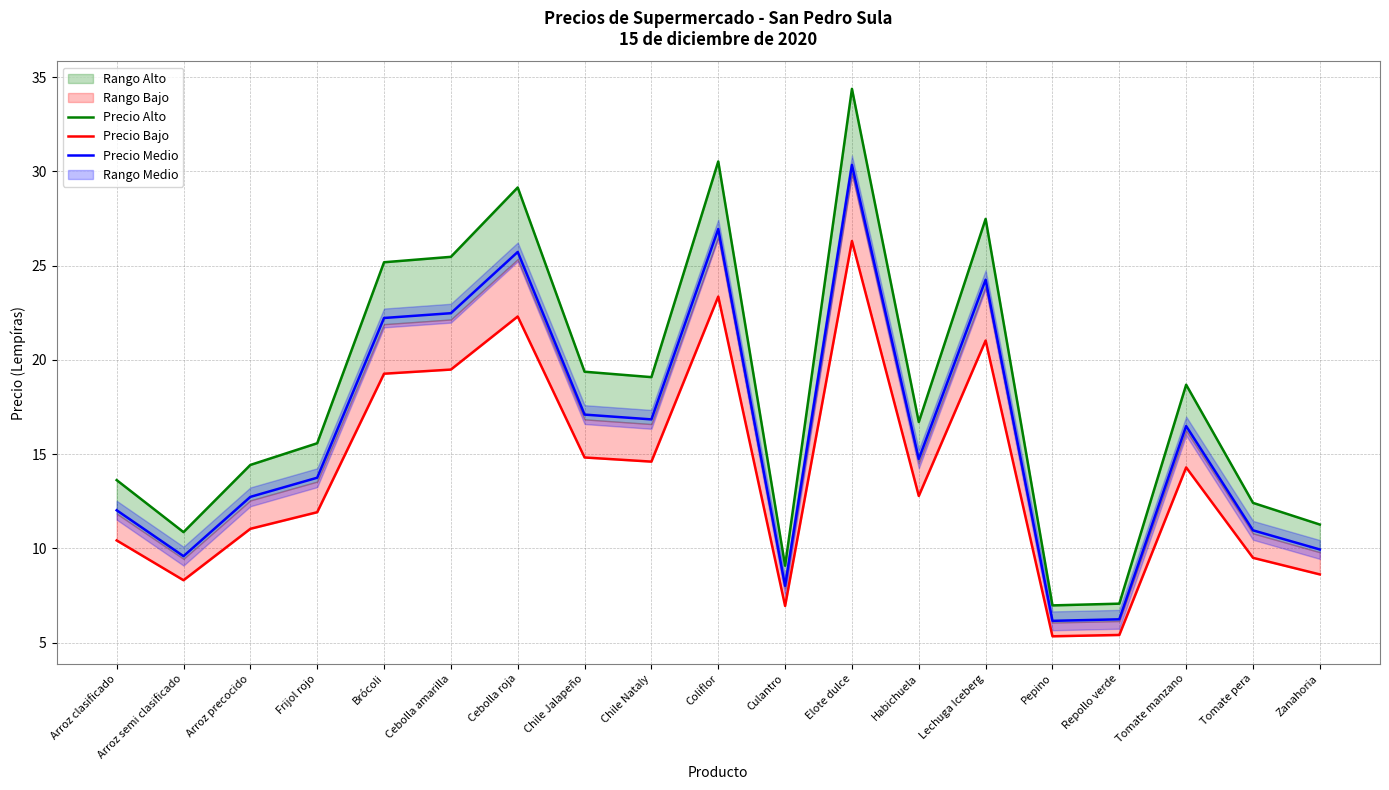

What is the total value across all series at Frijol rojo?

41.3